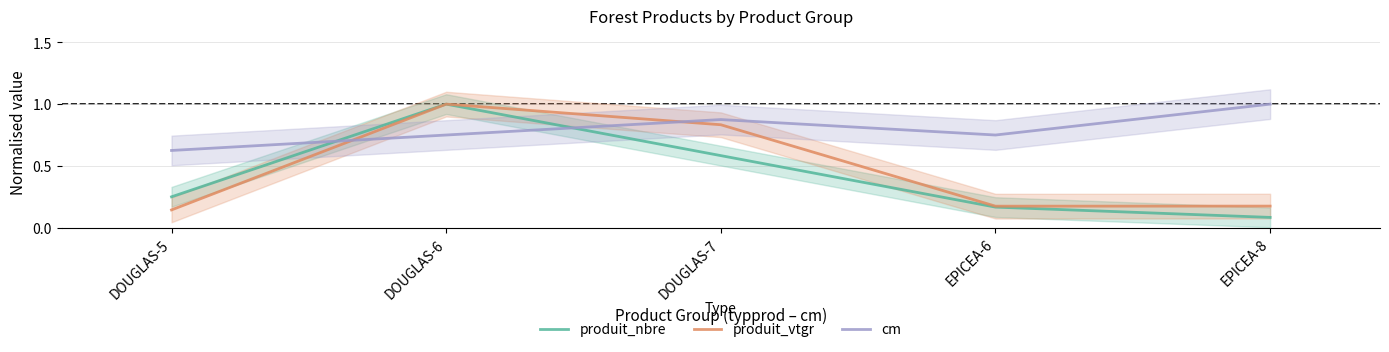

Which category has the highest value in the cm series?

EPICEA-8